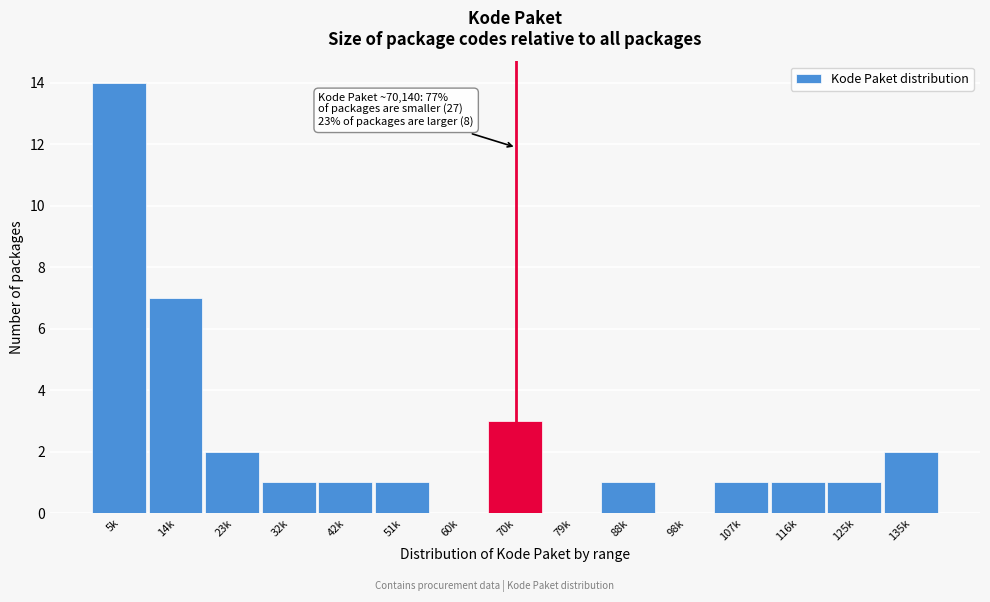

Reading right to left, list all the values displayed in this chart.

135k=2	125k=1	116k=1	107k=1	98k=0	88k=1	79k=0	70k=3	60k=0	51k=1	42k=1	32k=1	23k=2	14k=7	5k=14